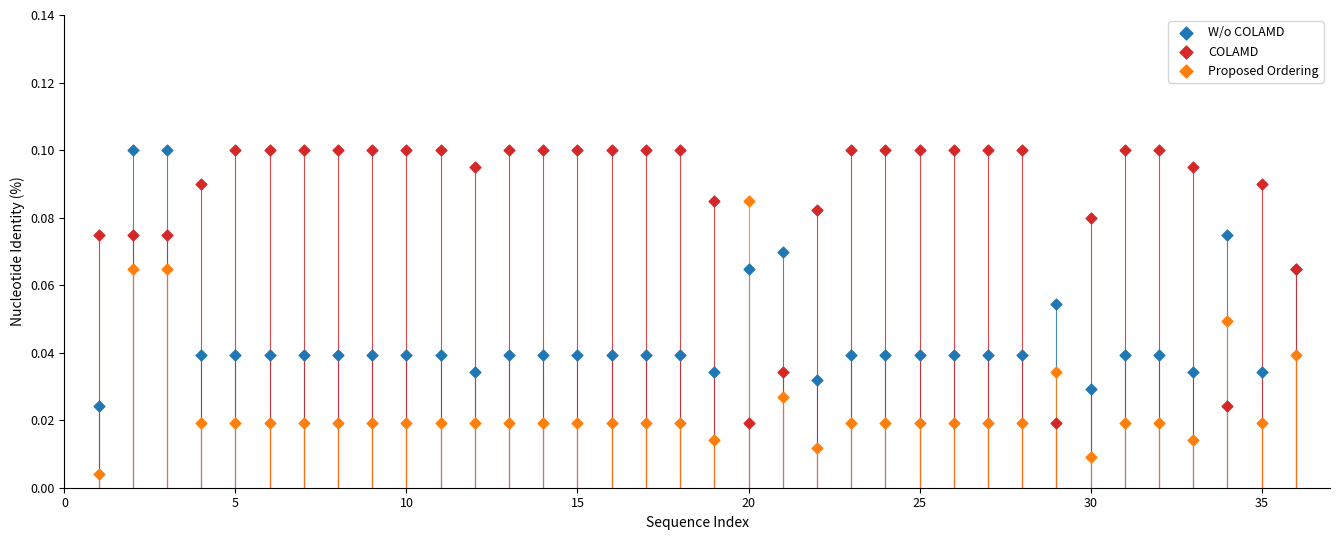

What is the X range (max minus min) for the scatter plot?

35.0